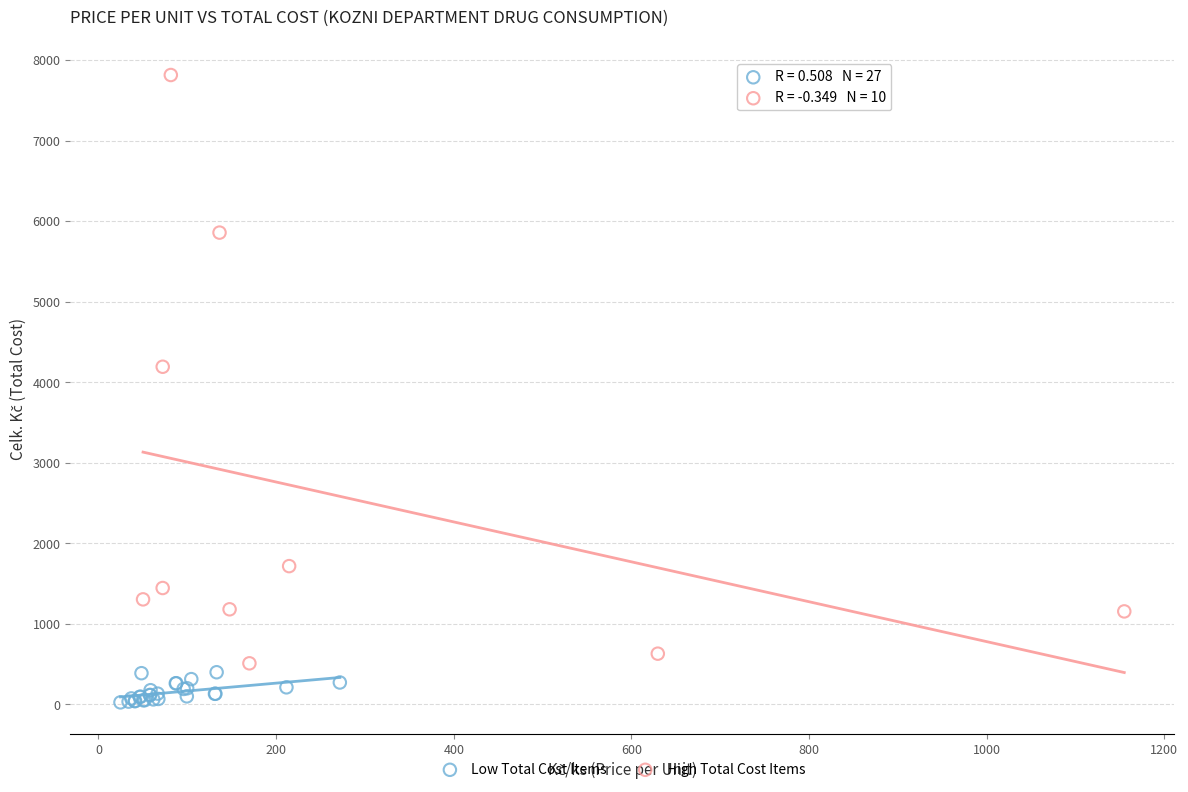

Which series contains the lowest Y value?

Low Total Cost Items